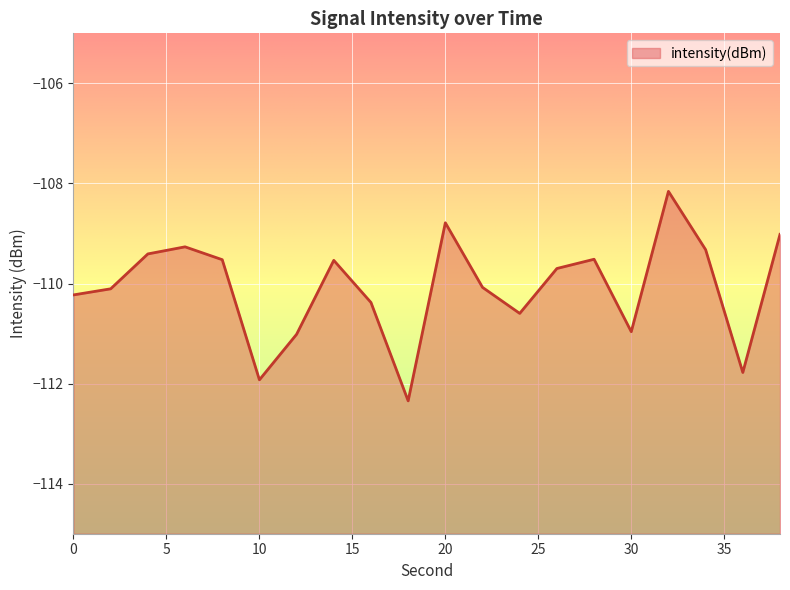

What is the average value?

-110.1